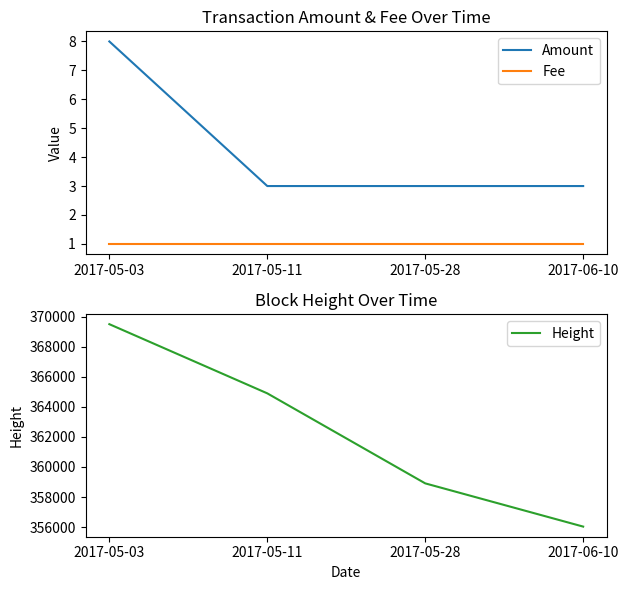

The Fee series shows 1 at 2017-06-10. True or false?

True